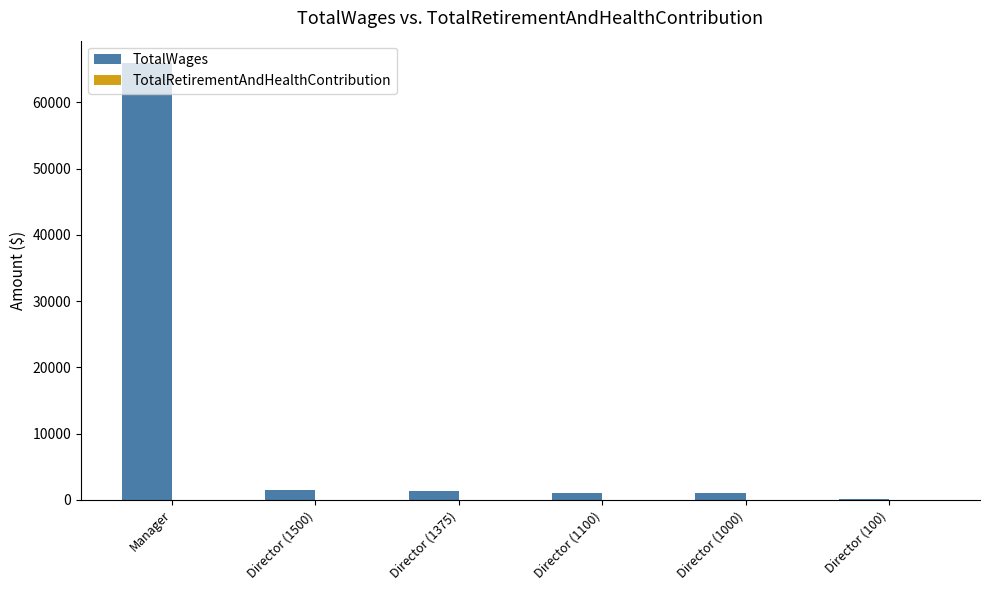

What is the greatest value displayed?

66000